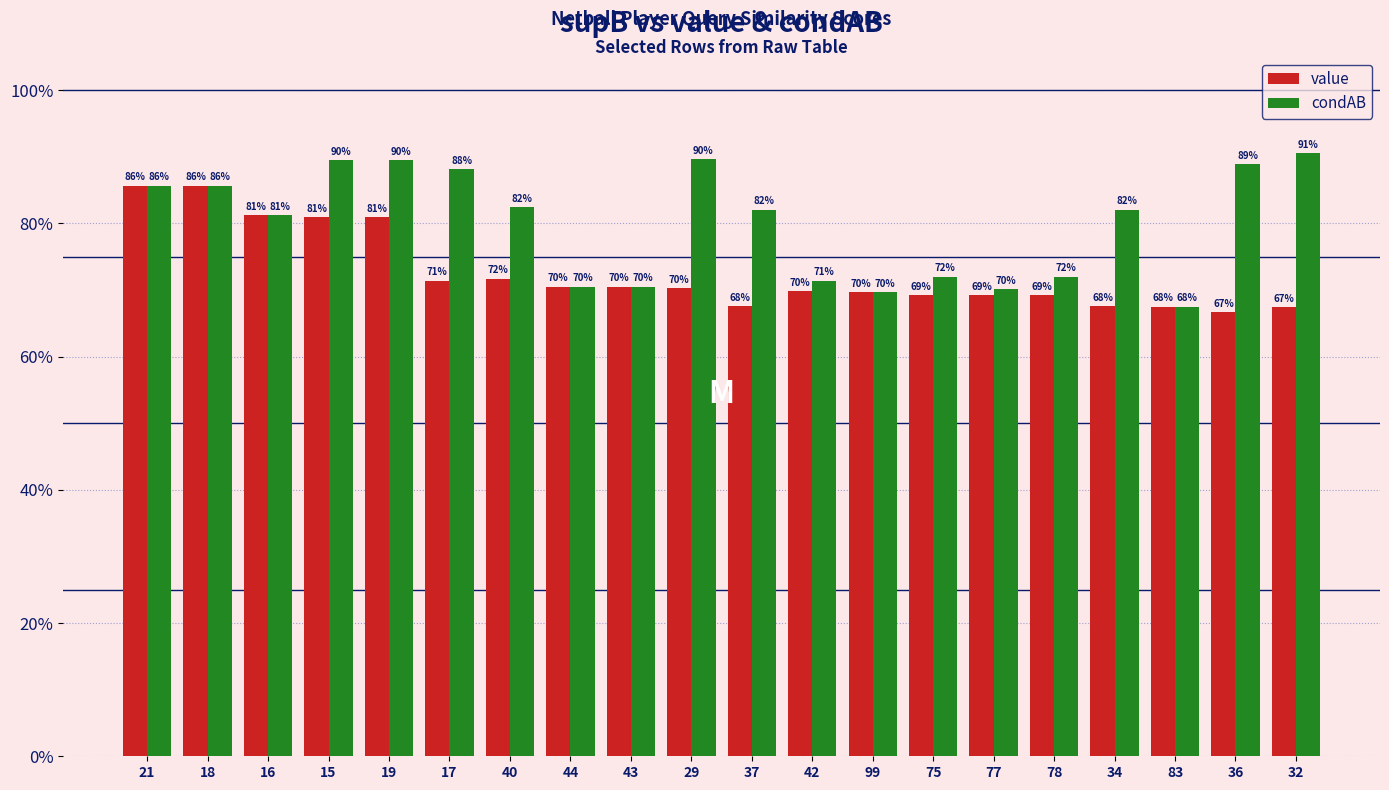

What is the label of the 15th bar from the right?

17